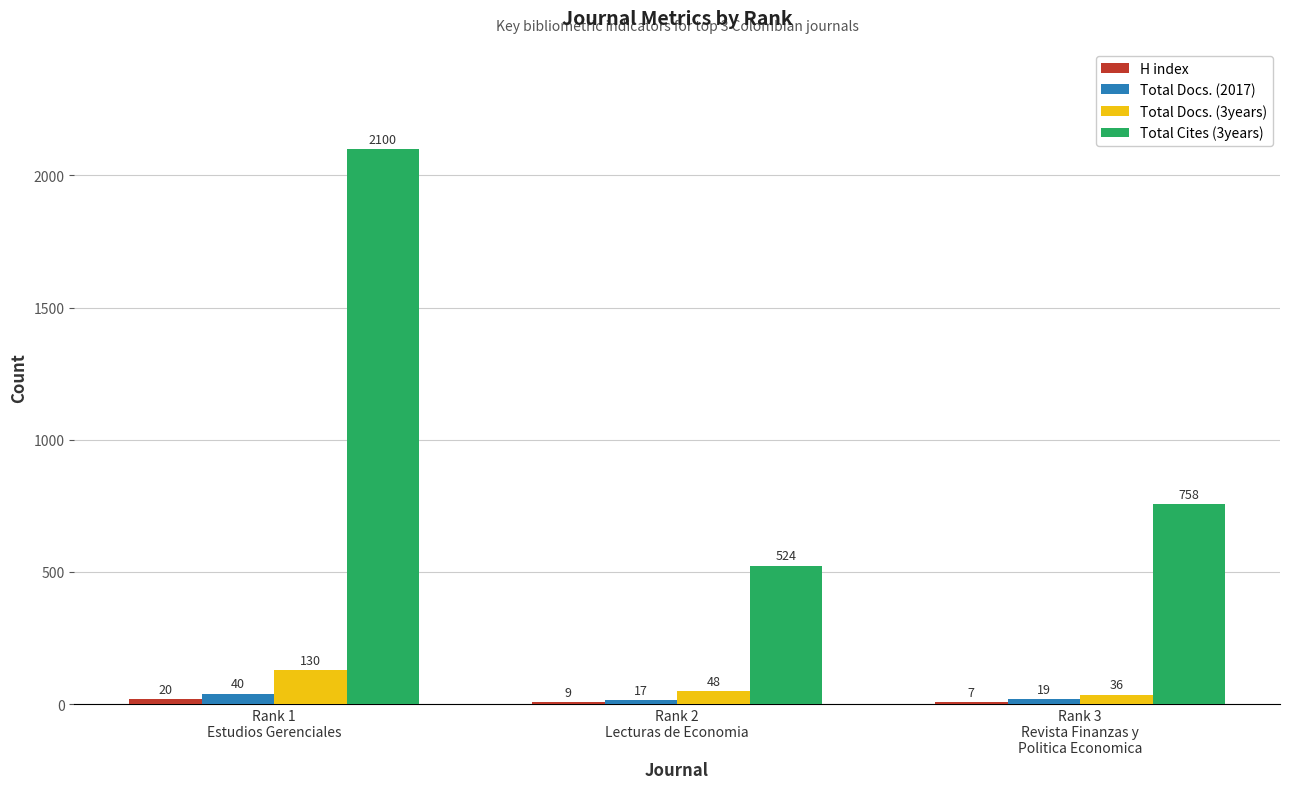

What is the maximum value for Total Docs. (3years)?

130